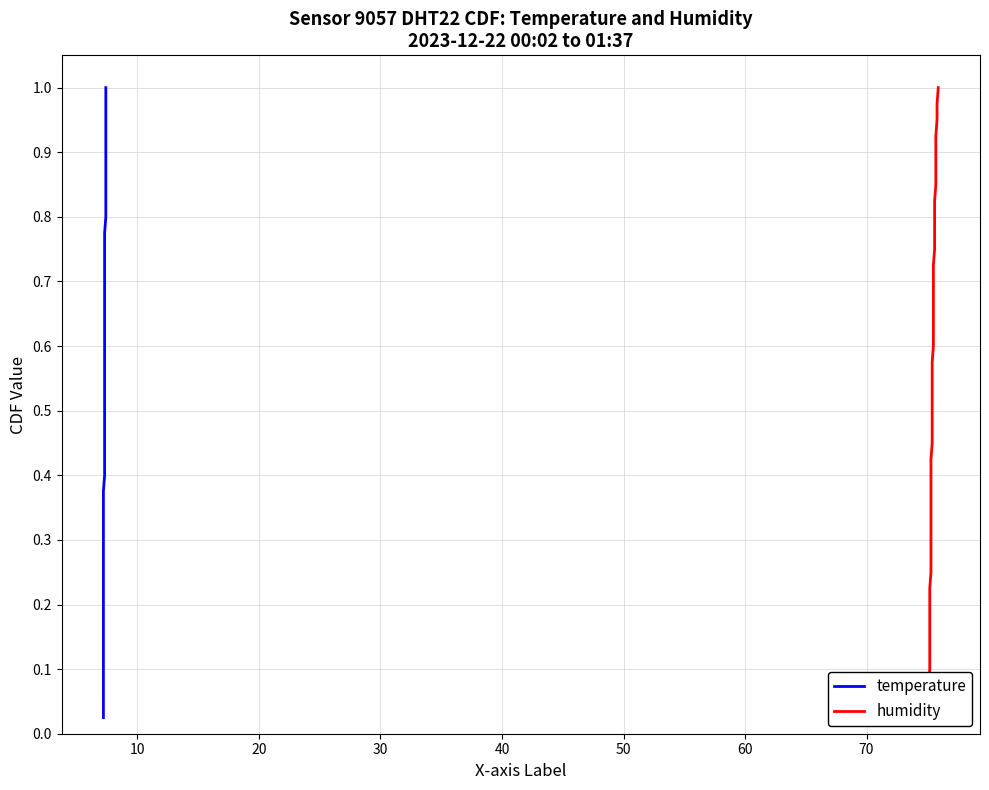

True or false: humidity has more than 2 interior local peaks.

False